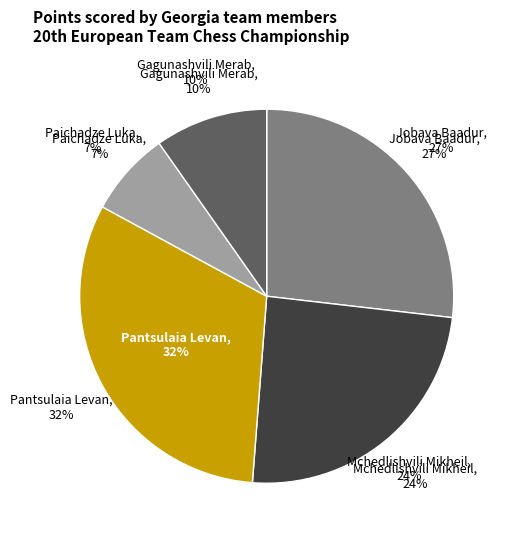

Rank the categories by value from lowest to highest.

Paichadze Luka, Gagunashvili Merab, Mchedlishvili Mikheil, Jobava Baadur, Pantsulaia Levan